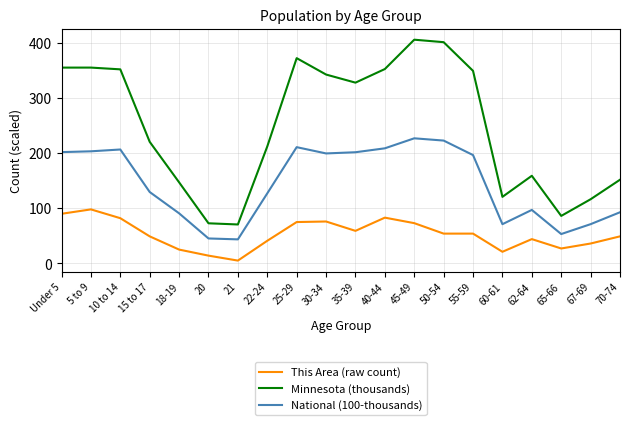

What is the average value of the Minnesota (thousands) series?

248.8